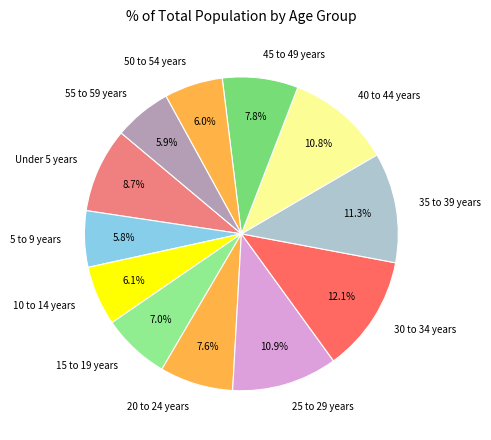

Is 35 to 39 years the majority of the pie?

No